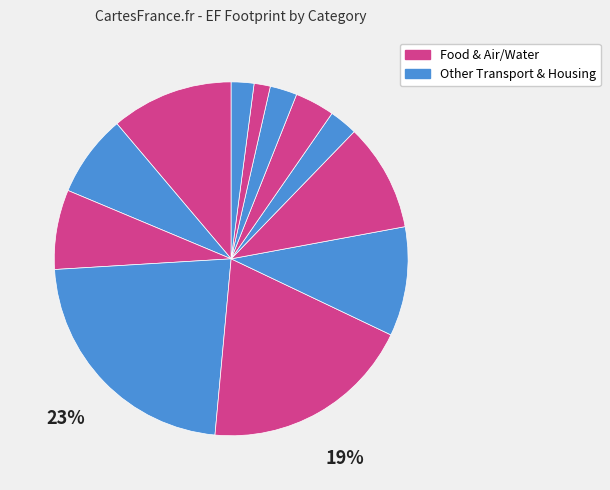

Count the number of slices in the pie.

12